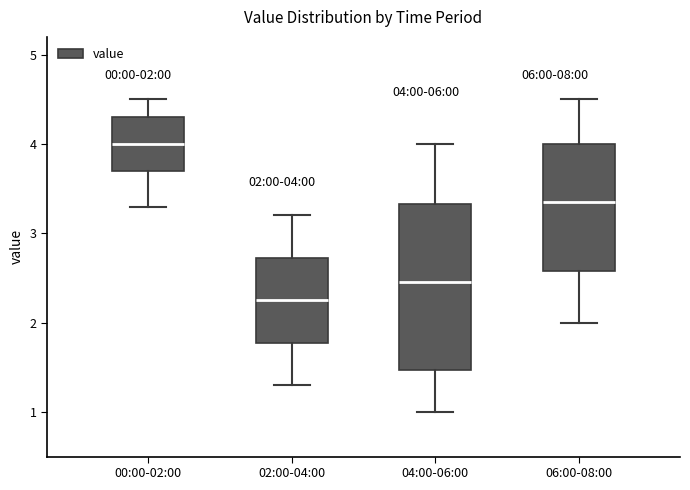

Which box is the tallest, from its lower edge to its upper edge?

04:00-06:00